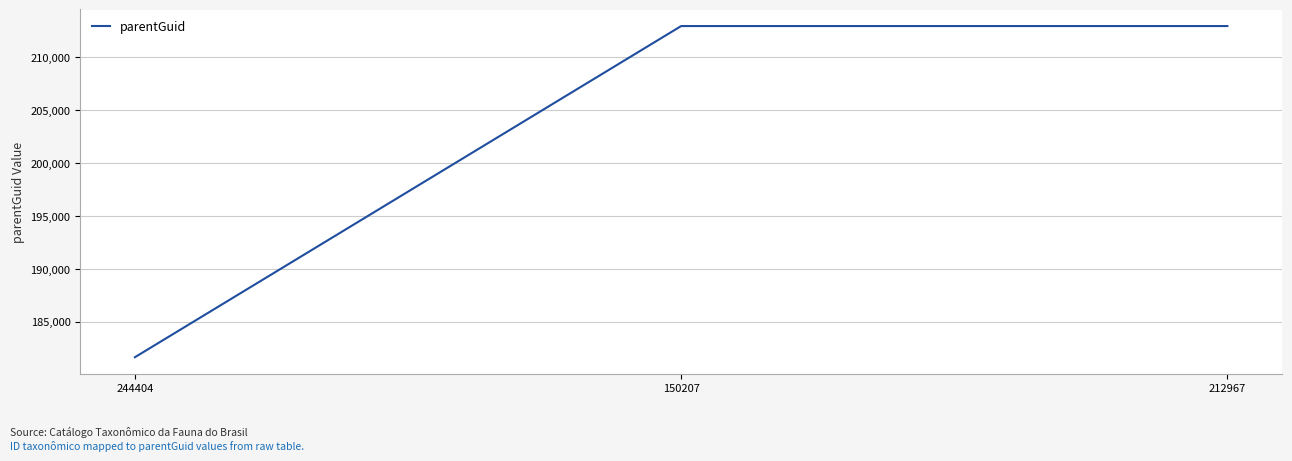

Reading left to right, what are all the values shown in this chart?

244404=181654	150207=212973	212967=212973